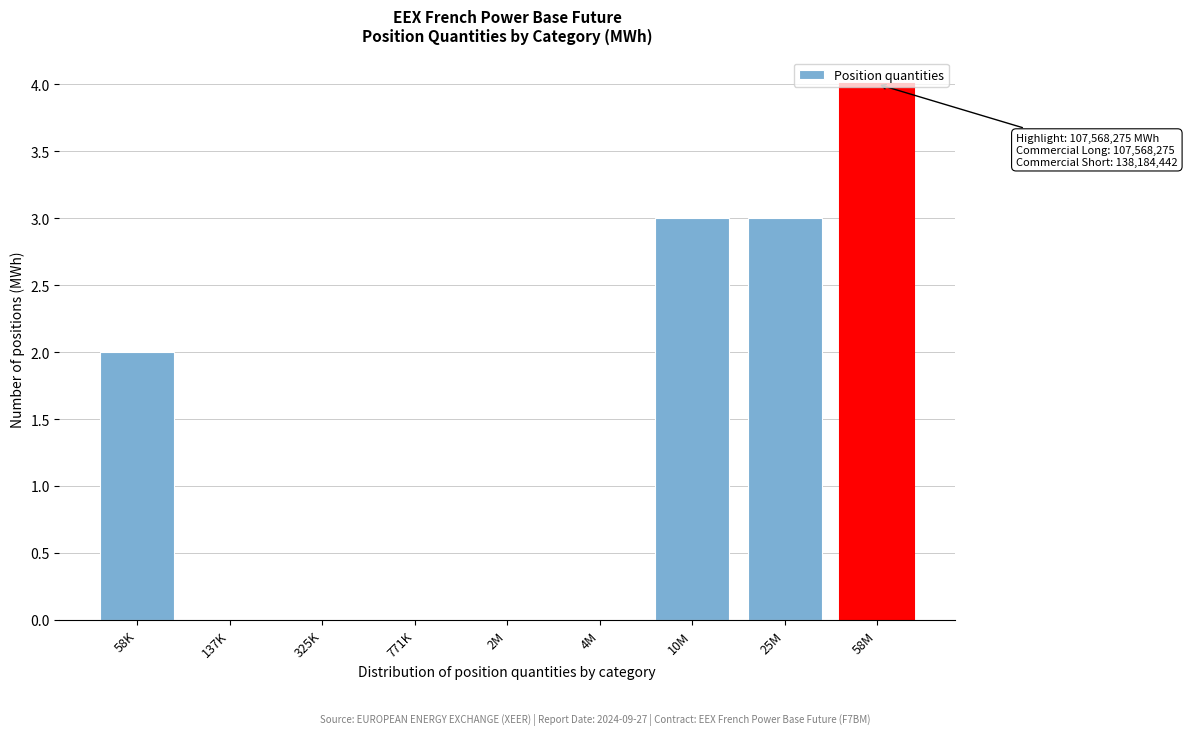

What is the change in value from 4M to 10M?

+3